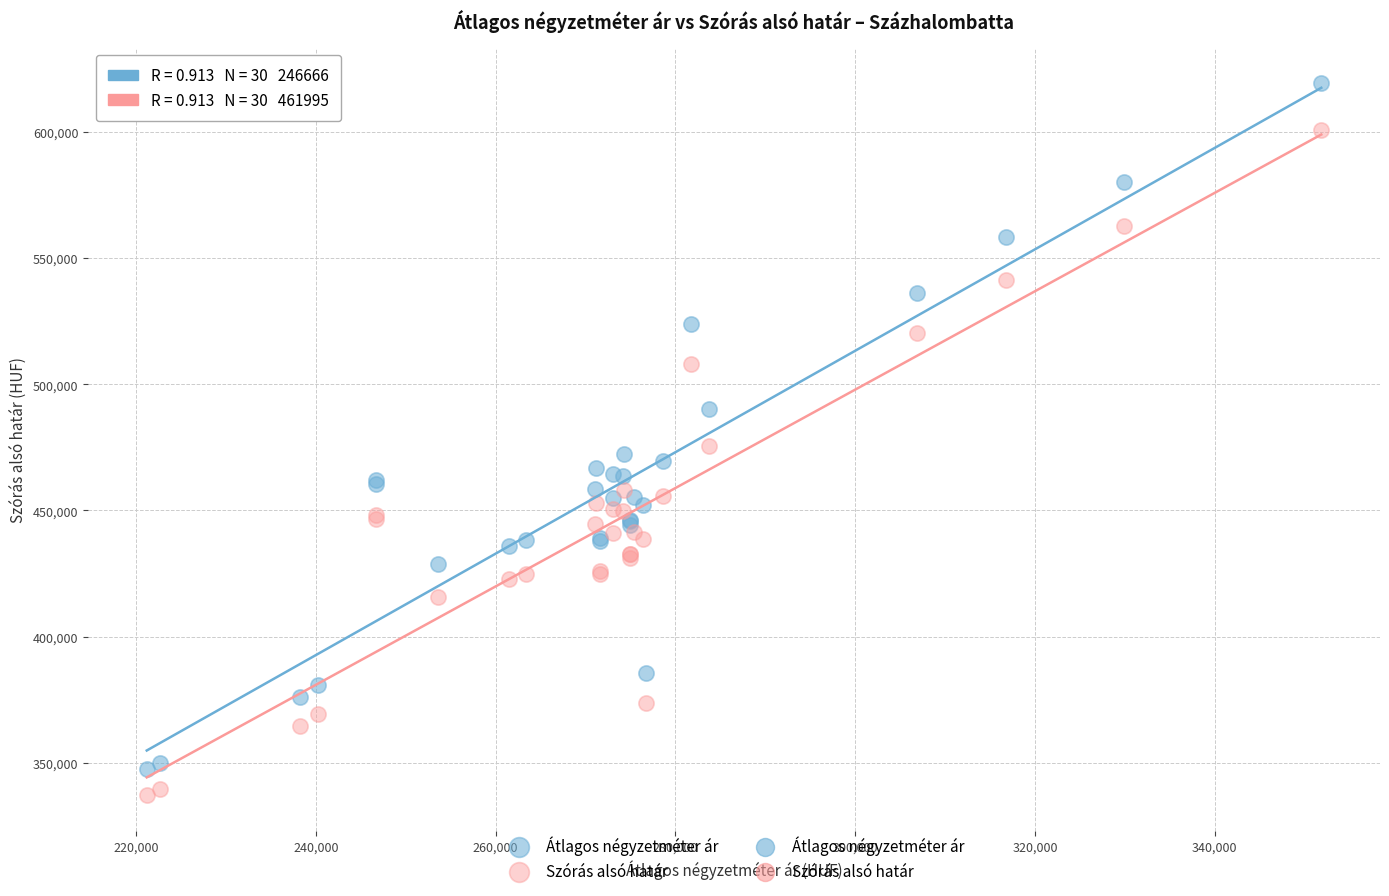

Which series has the widest spread of Y values?

Átlagos négyzetméter ár